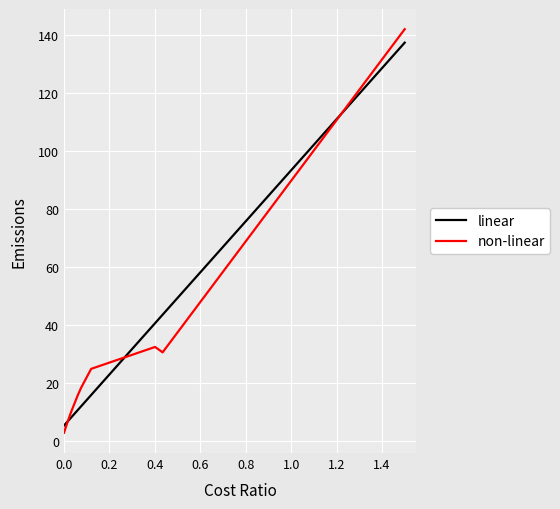

Which series has the largest range (max minus min)?

non-linear